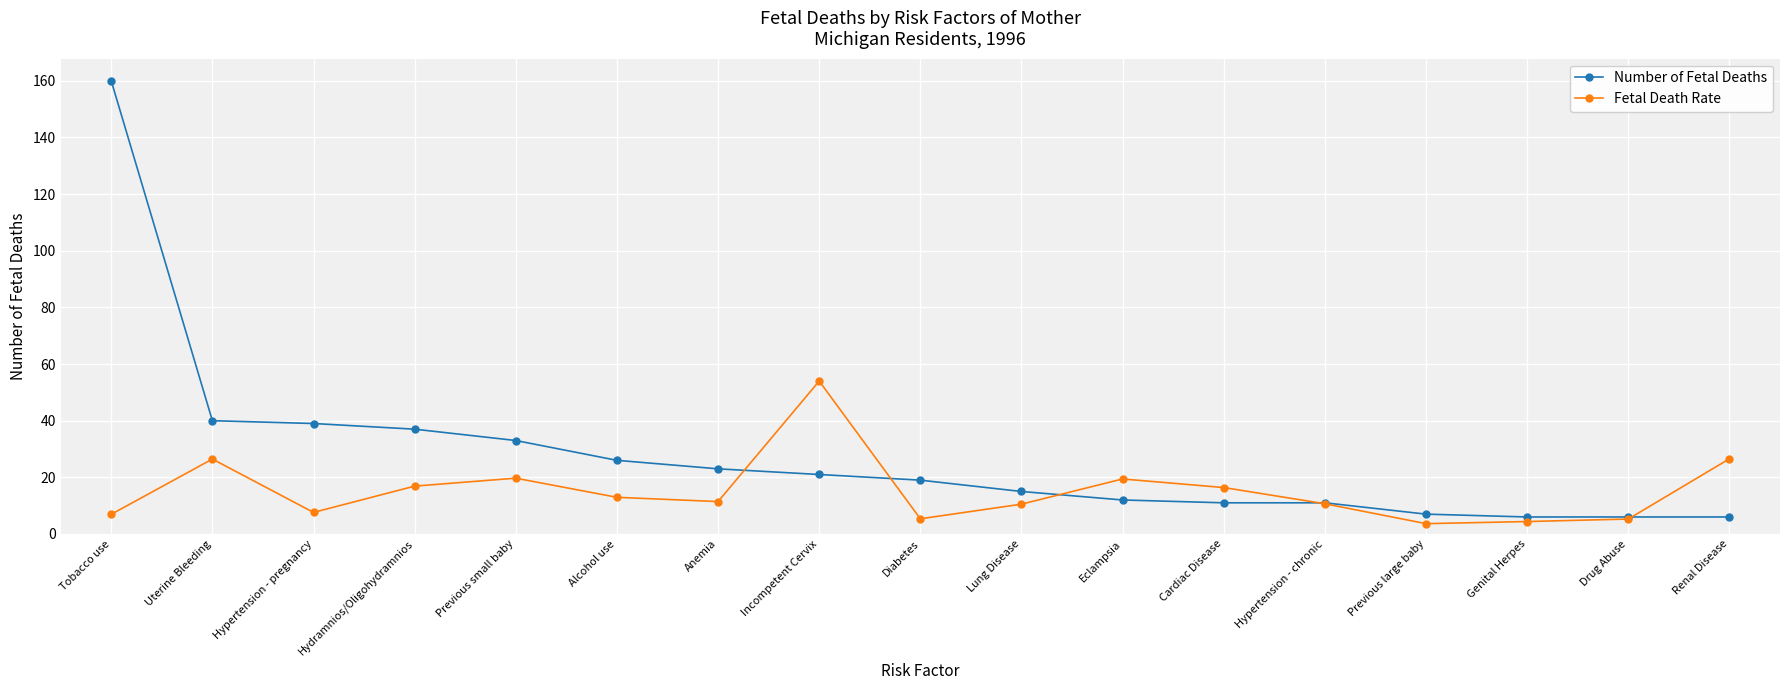

Rank the series by their average value, from lowest to highest.

Fetal Death Rate, Number of Fetal Deaths